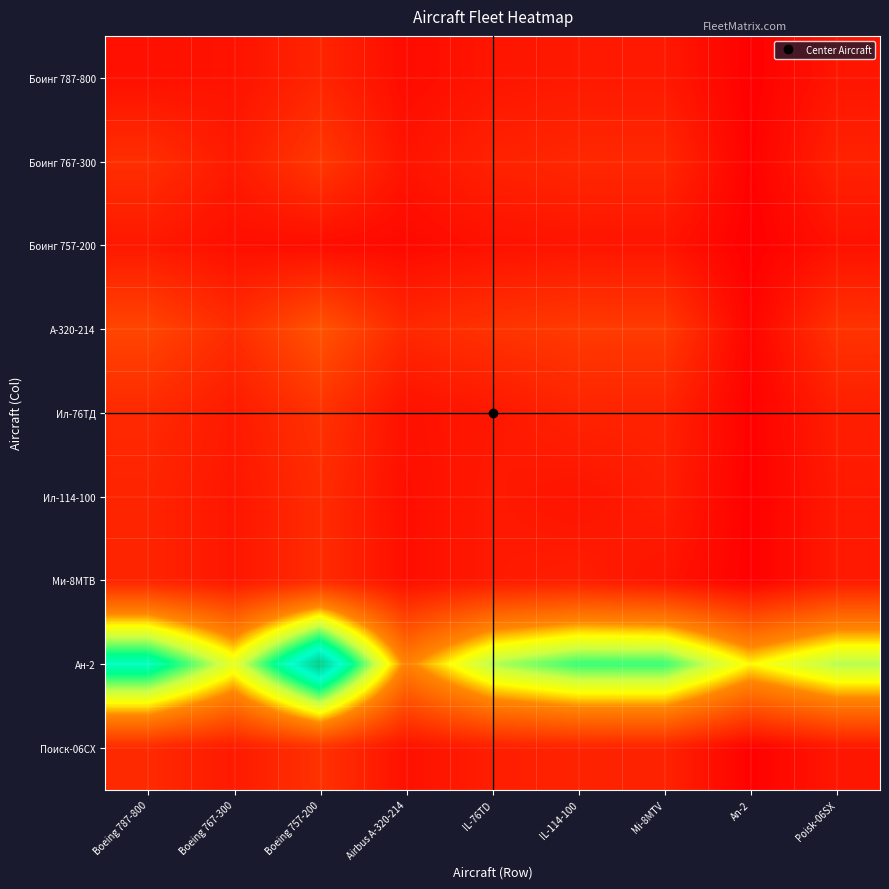

What is the total value across all series at Boeing 757-200?

223.0